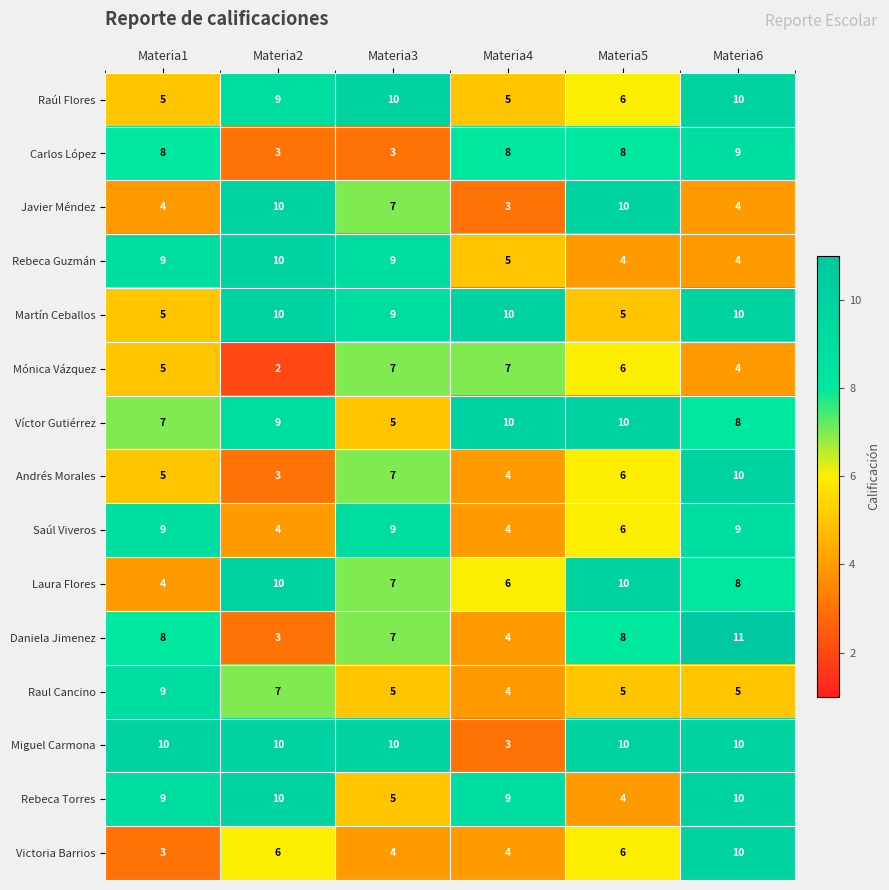

What is the difference between the highest and lowest values at Materia5?

6